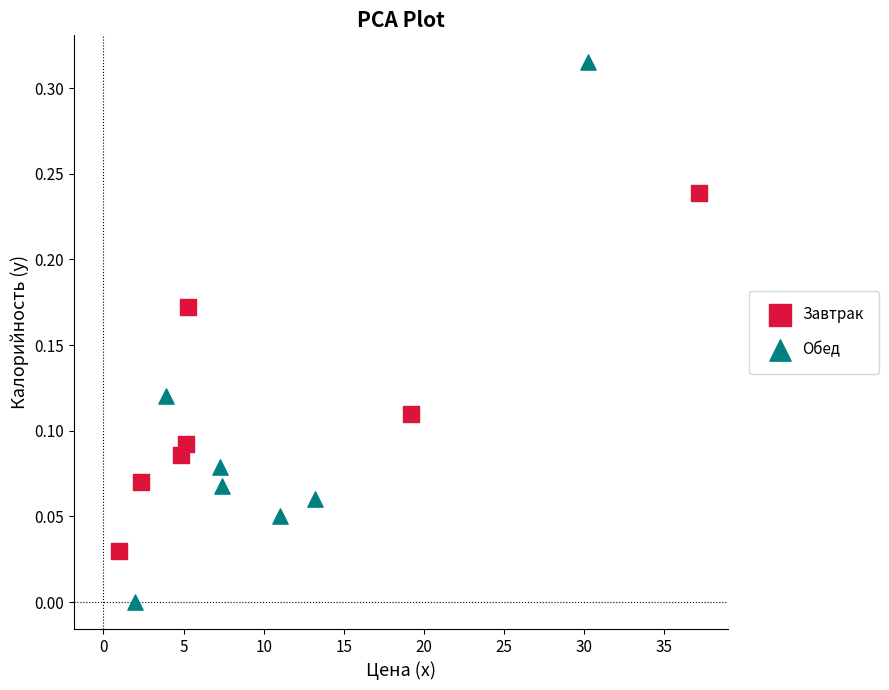

Which series reaches the minimum Y coordinate?

Обед